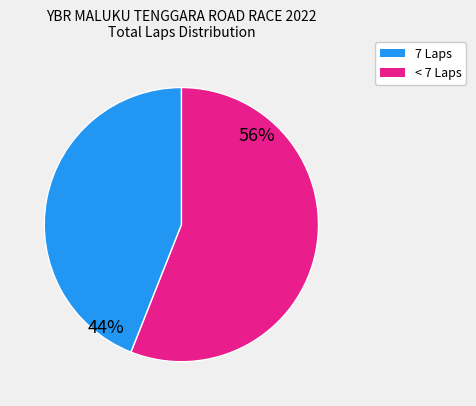

To the nearest percent, what is the average slice percentage?

50%